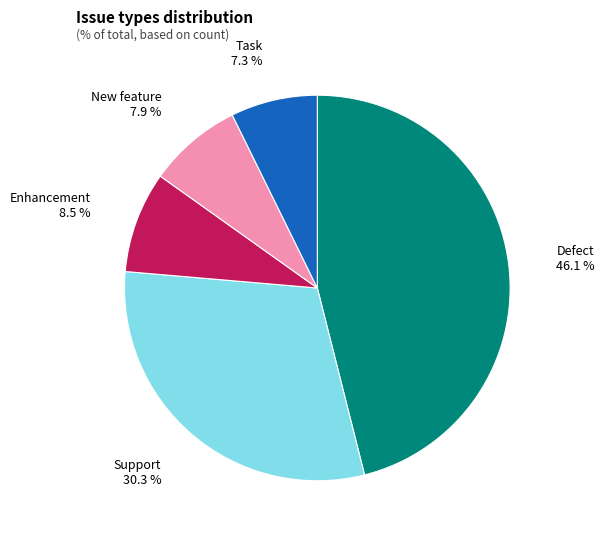

Does any single category account for the majority?

No